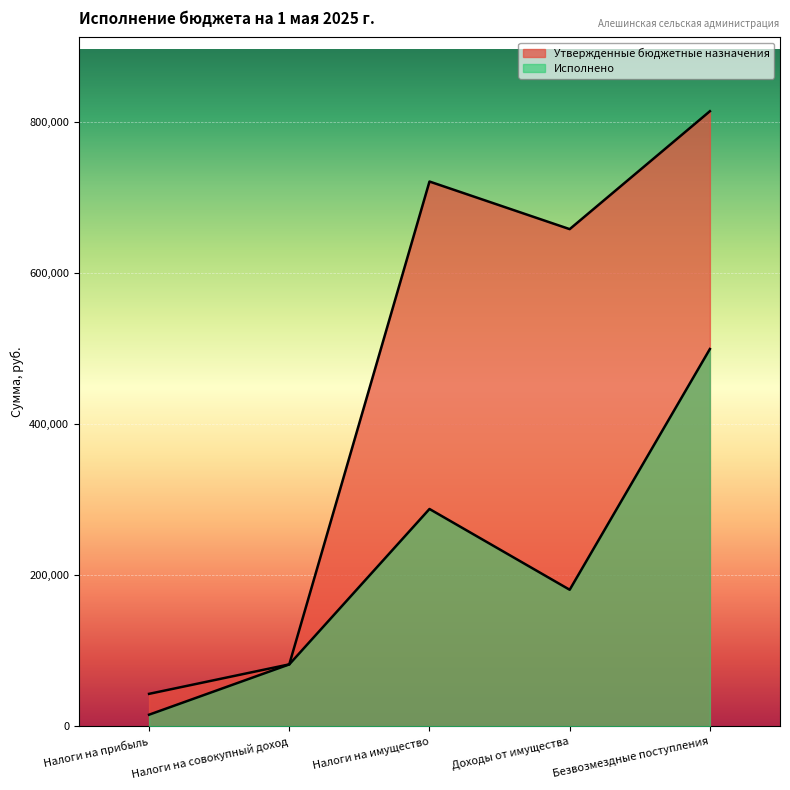

What is the difference between the highest and lowest values at Безвозмездные поступления?

314681.5